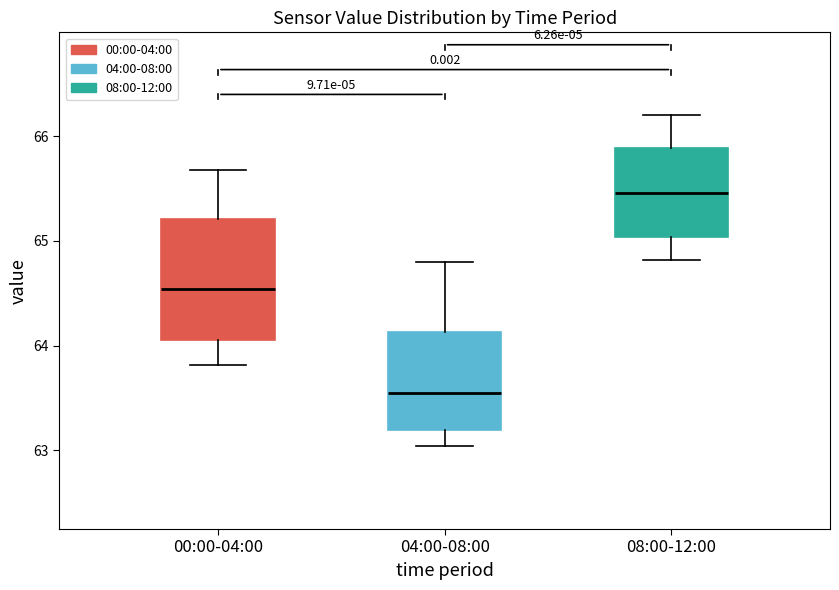

Reading left to right, read every box against the y-axis: the position of its median line, the range the box covers, and the ends of its whiskers. The values are not printed on the chart, so give them approximately, as read against the axis.

00:00-04:00: median 64.5, box 64.1 to 65.2, whiskers 63.8 to 65.7
04:00-08:00: median 63.6, box 63.2 to 64.1, whiskers 63.0 to 64.8
08:00-12:00: median 65.5, box 65.0 to 65.9, whiskers 64.8 to 66.2